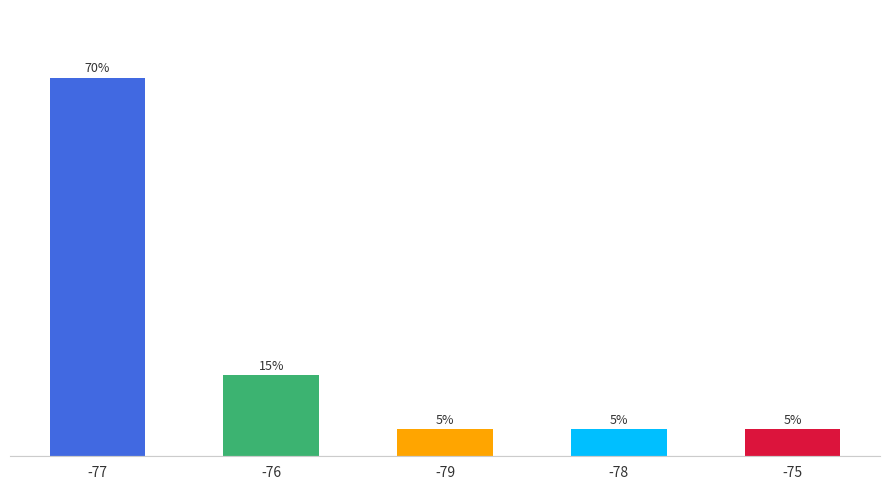

Does the chart contain any negative values?

No